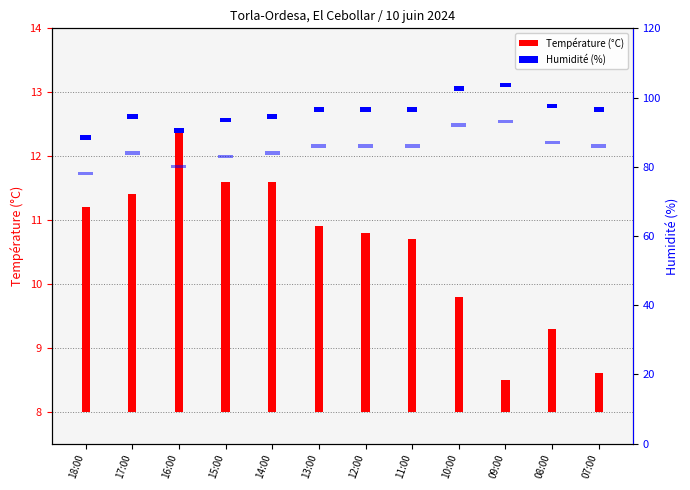

Where is Humidité (%) nearest to the value 1?

18:00